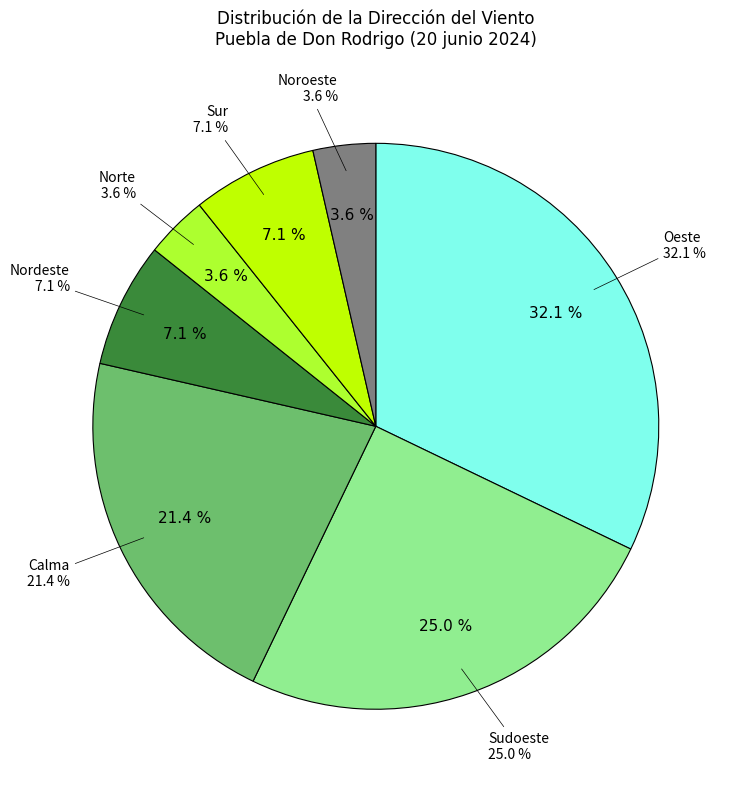

Which category has the smallest portion of the pie?

Norte